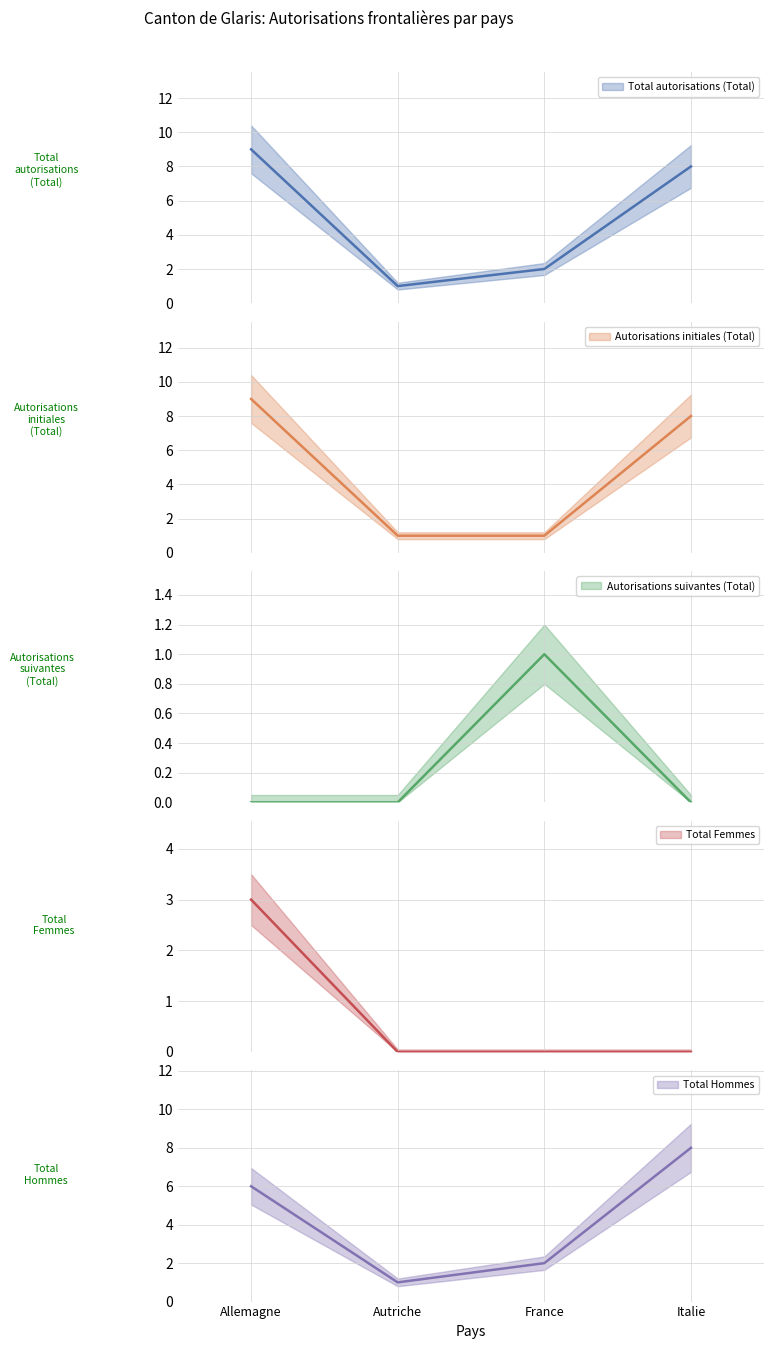

How many Autorisations initiales (Total) values are between 1 and 9?

4